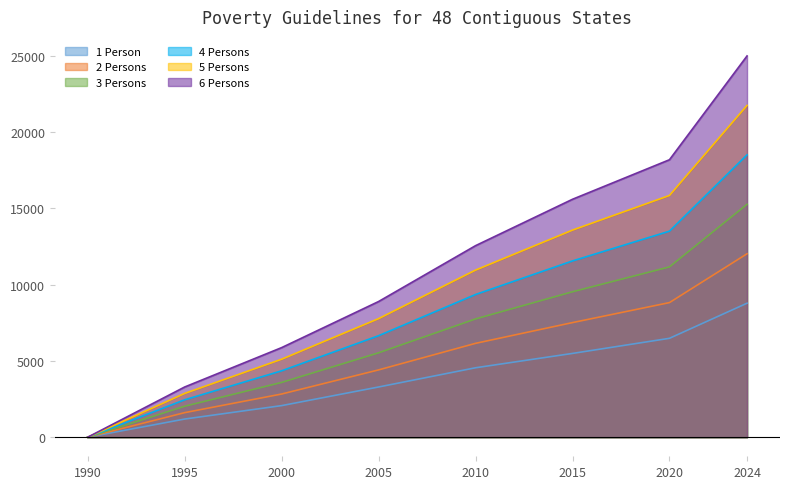

At which category is the sum across all series the highest?

2024